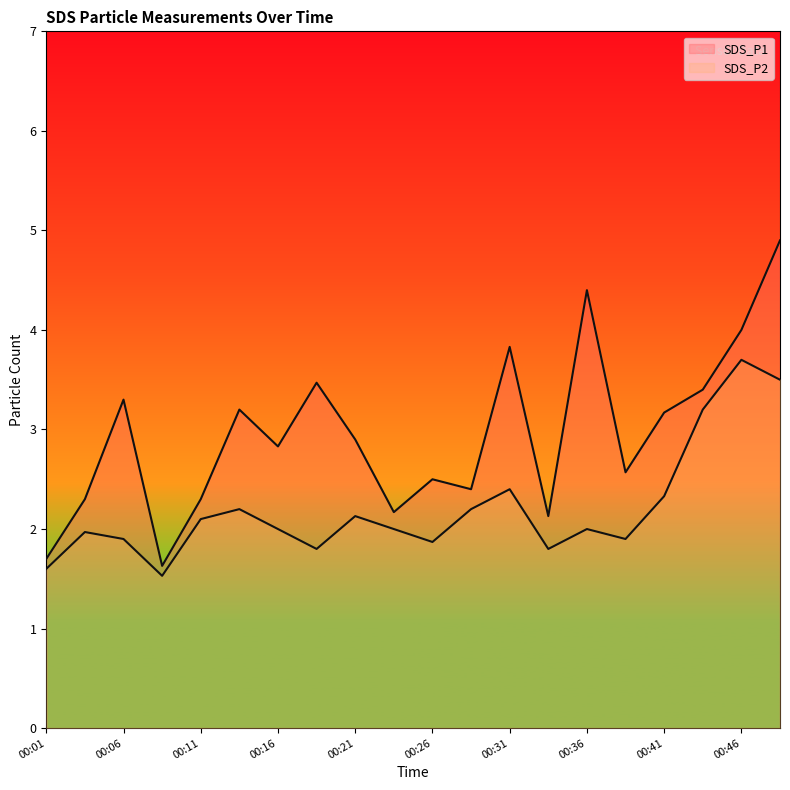

How many lines are shown in the chart?

2